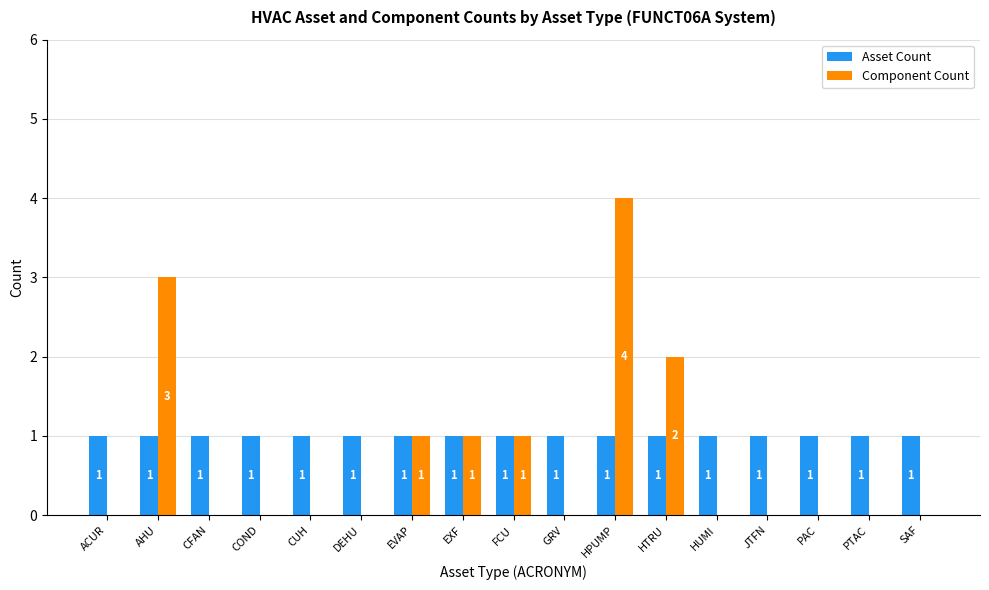

At which category is the sum across all series the highest?

HPUMP